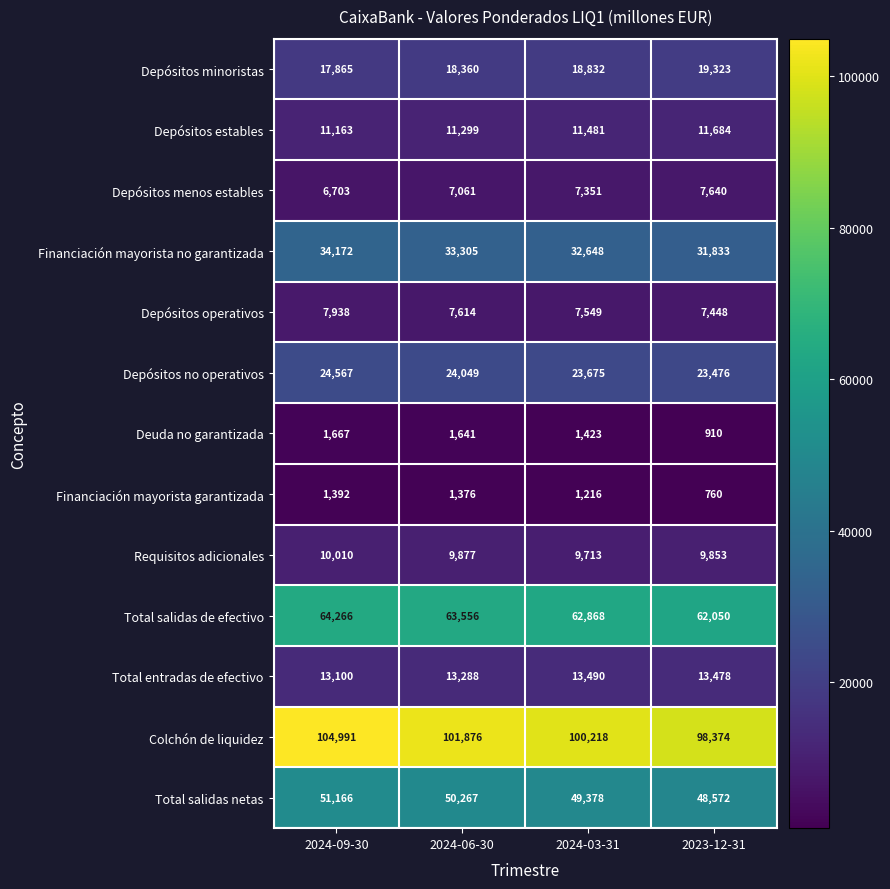

What is the spread (max minus min) of values at 2024-06-30?

100500